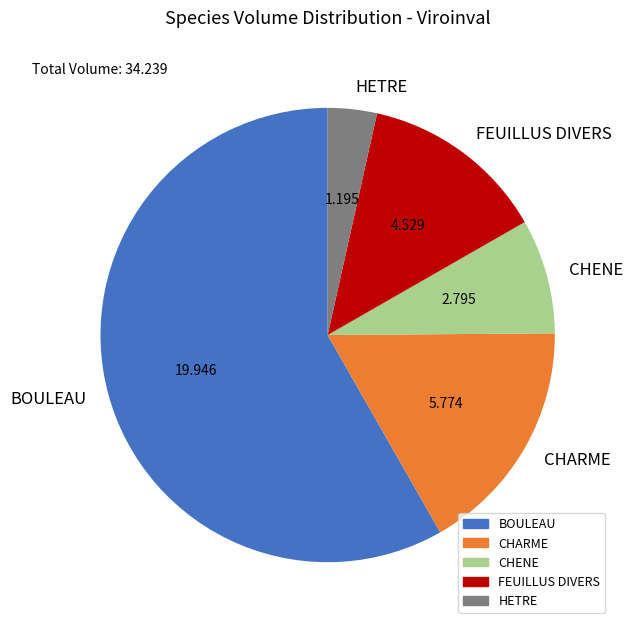

Which has a higher value, CHARME or CHENE?

CHARME